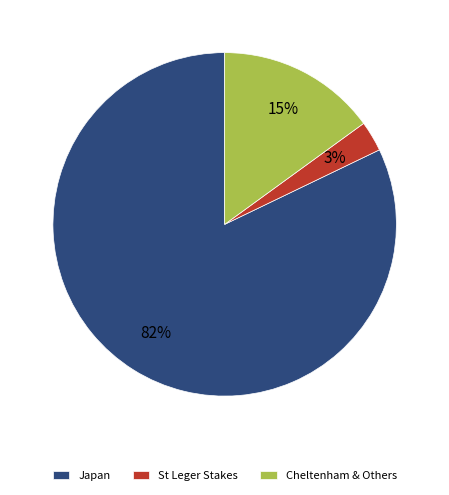

What is the ratio of the value at Japan to the value at Cheltenham & Others?

5.5